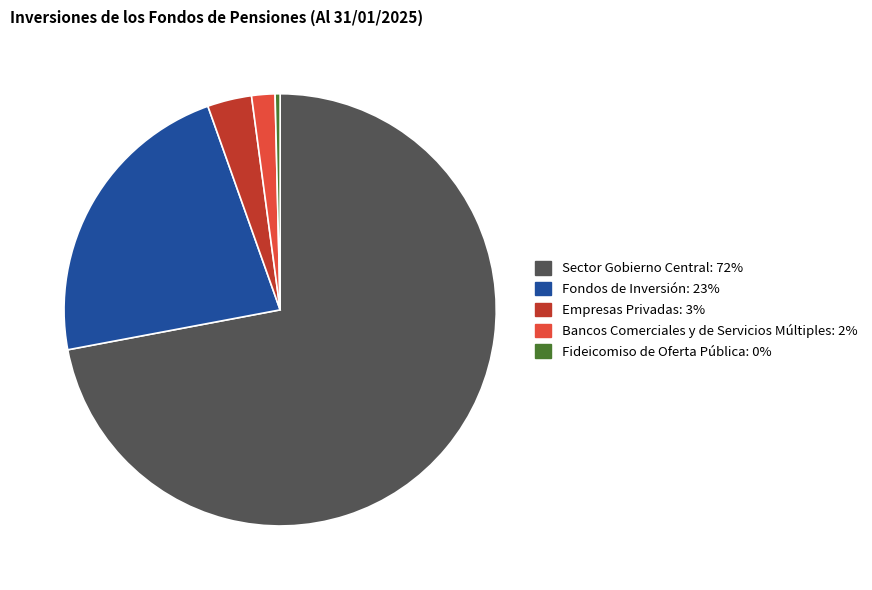

What is the largest slice in the pie chart?

Sector Gobierno Central